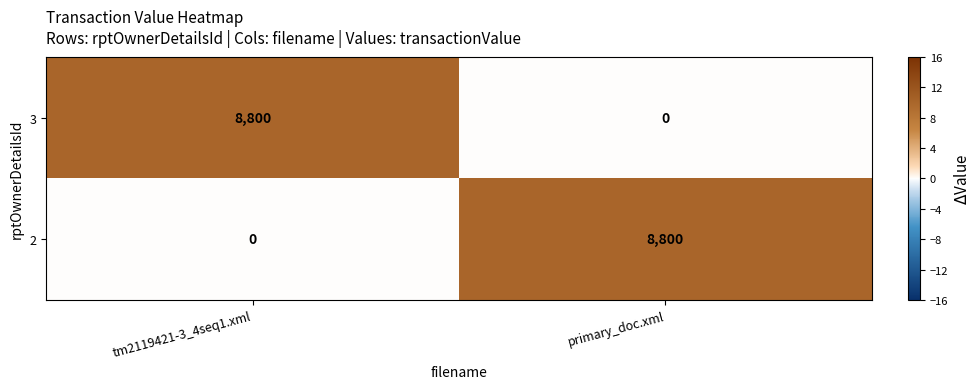

What is the average value of the 2 series?

4400